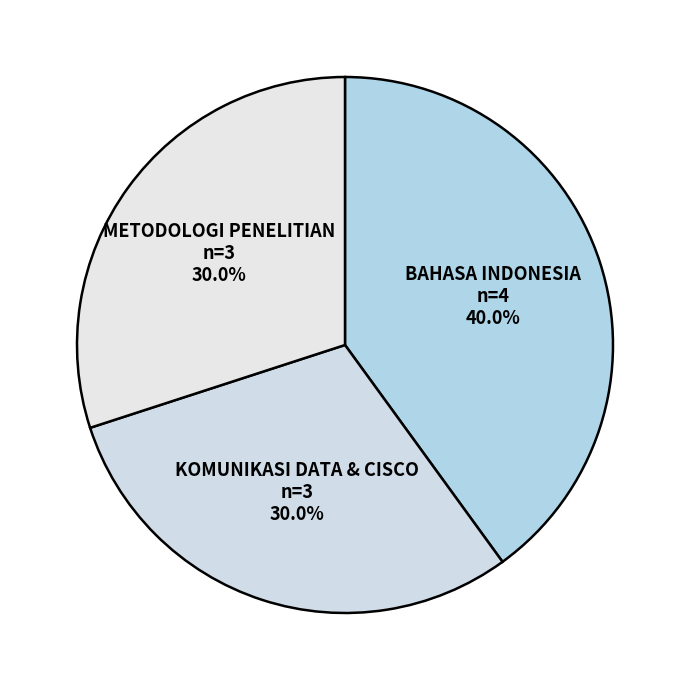

To the nearest percent, what is the combined percentage of METODOLOGI PENELITIAN and KOMUNIKASI DATA & CISCO?

60%